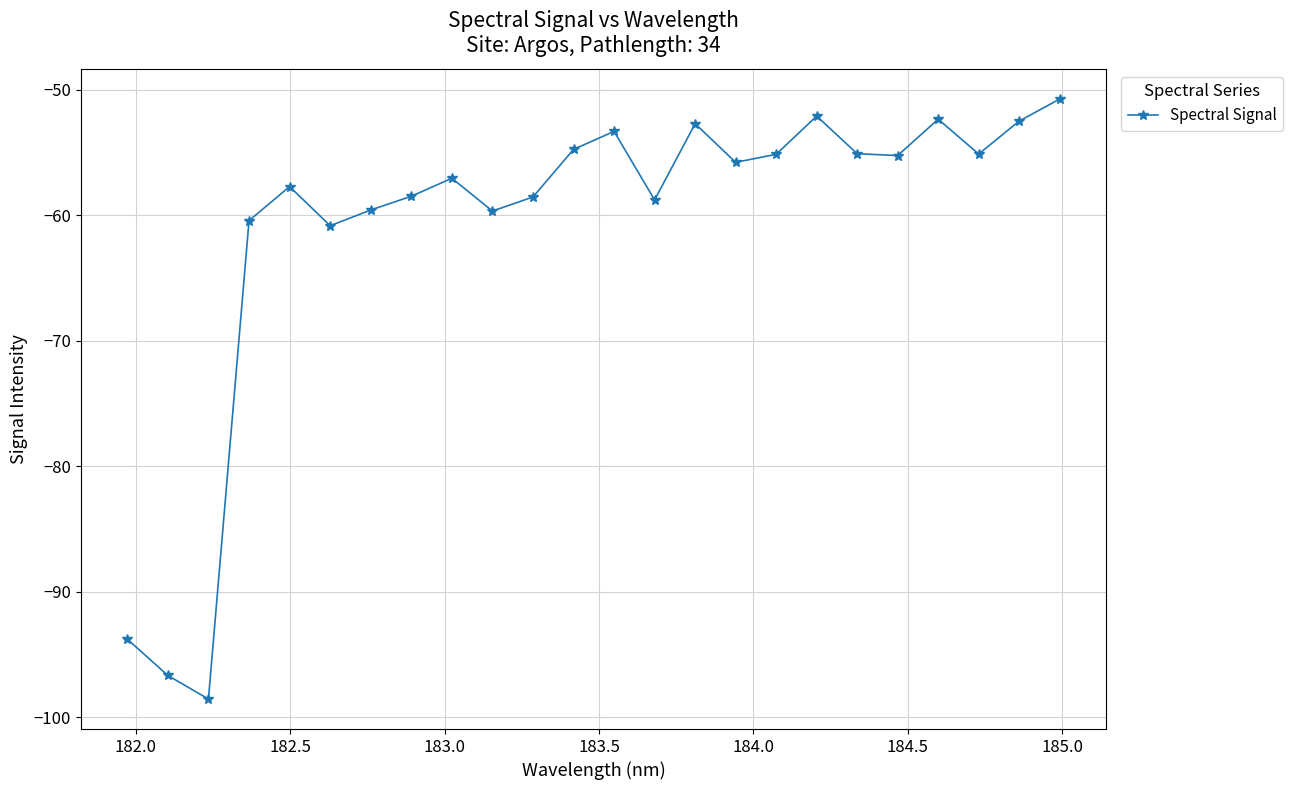

What is the average value?

-61.0